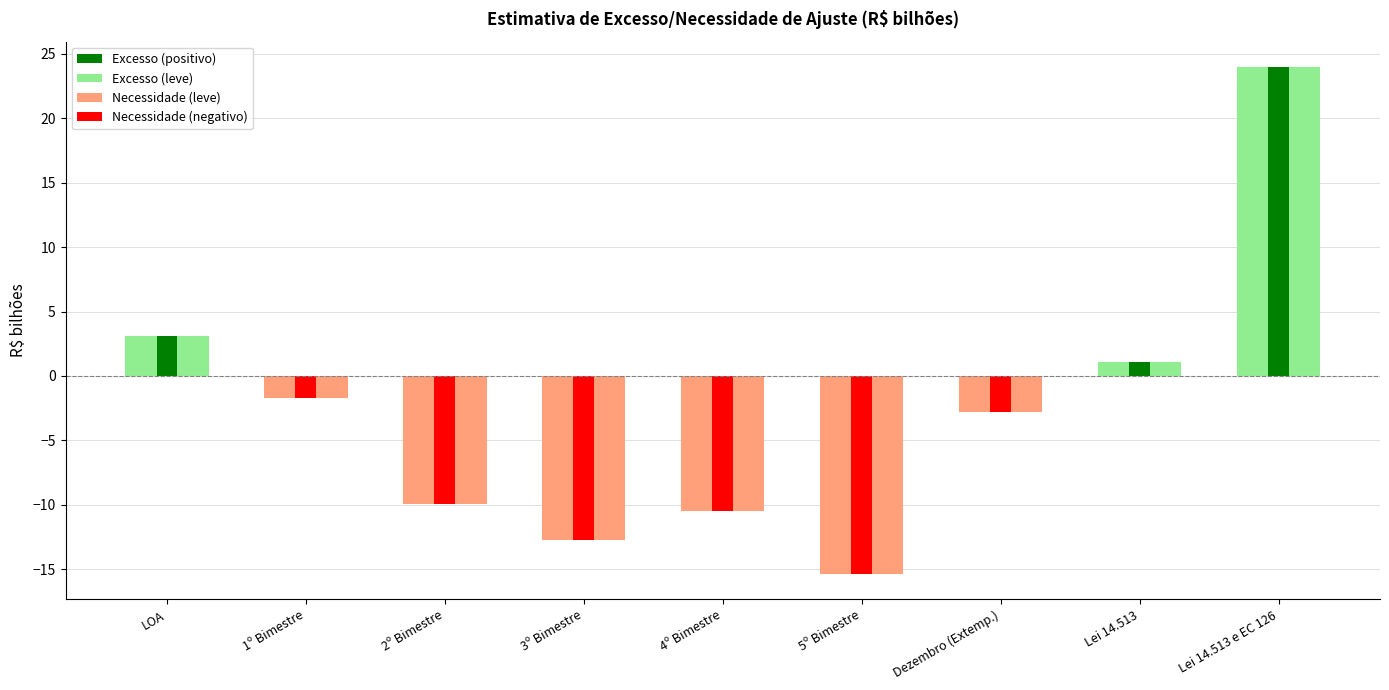

Count the number of data series in this chart.

1